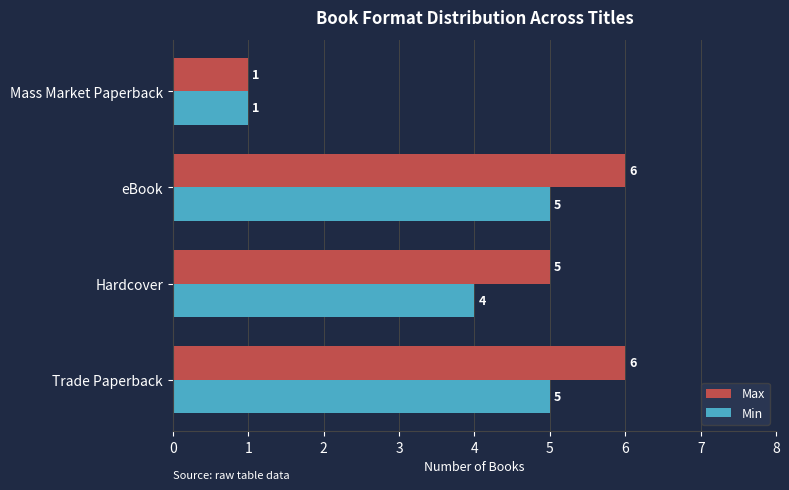

Rank the series by their maximum value, from highest to lowest.

Max, Min